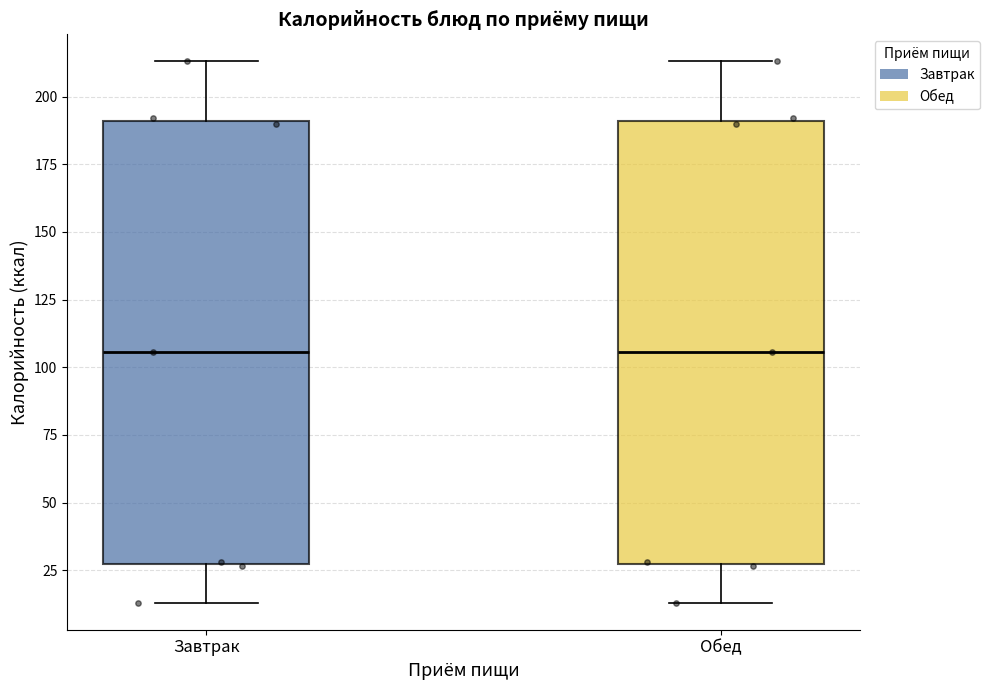

Reading left to right, transcribe this box plot: for each box, give where its median line is, the range the box spans, and where its two whiskers end, as read against the y-axis. The values are not printed on the chart, so give them approximately, as read against the axis.

Завтрак: median 105, box 25 to 190, whiskers 15 to 215
Обед: median 105, box 25 to 190, whiskers 15 to 215